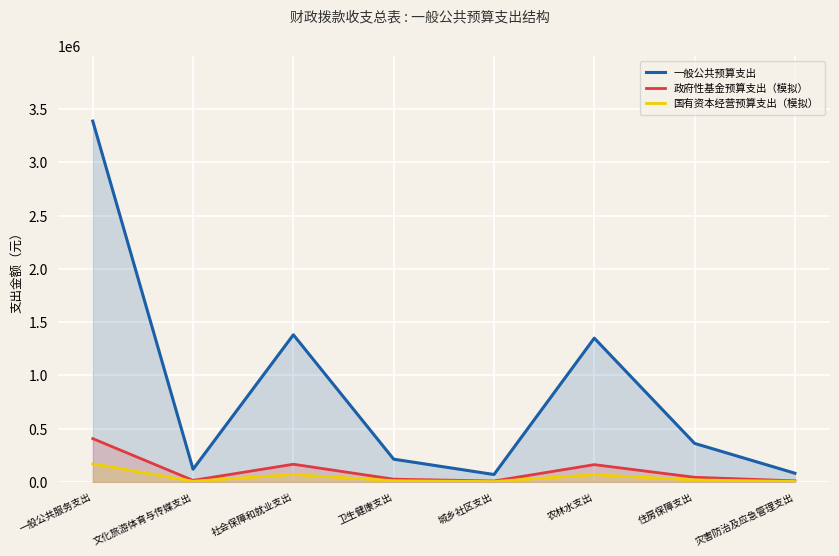

The value of 一般公共预算支出 at 农林水支出 is 1350000. True or false?

True